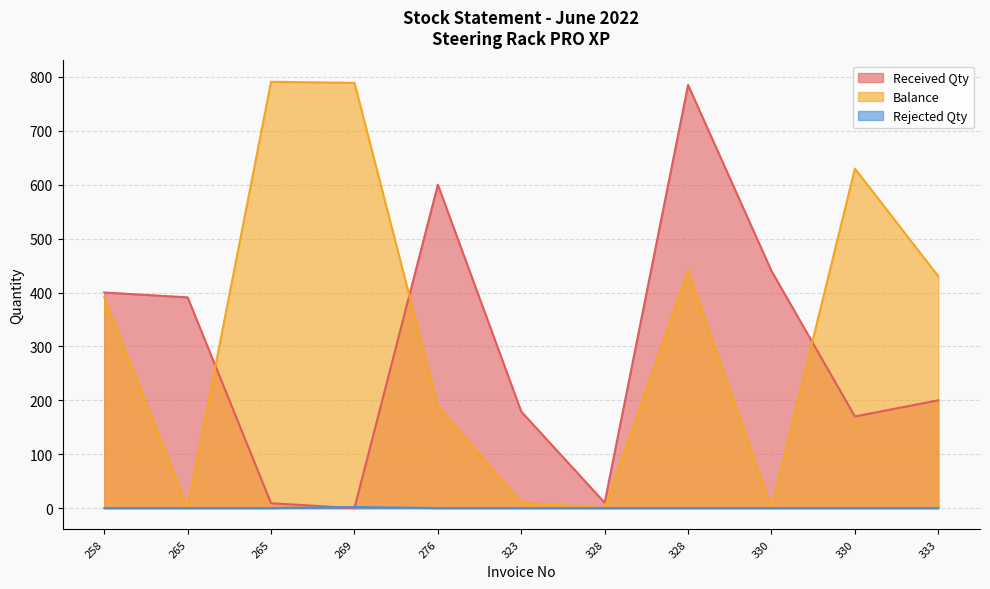

In Rejected Qty, how many points are higher than both neighbors (excluding endpoints)?

1